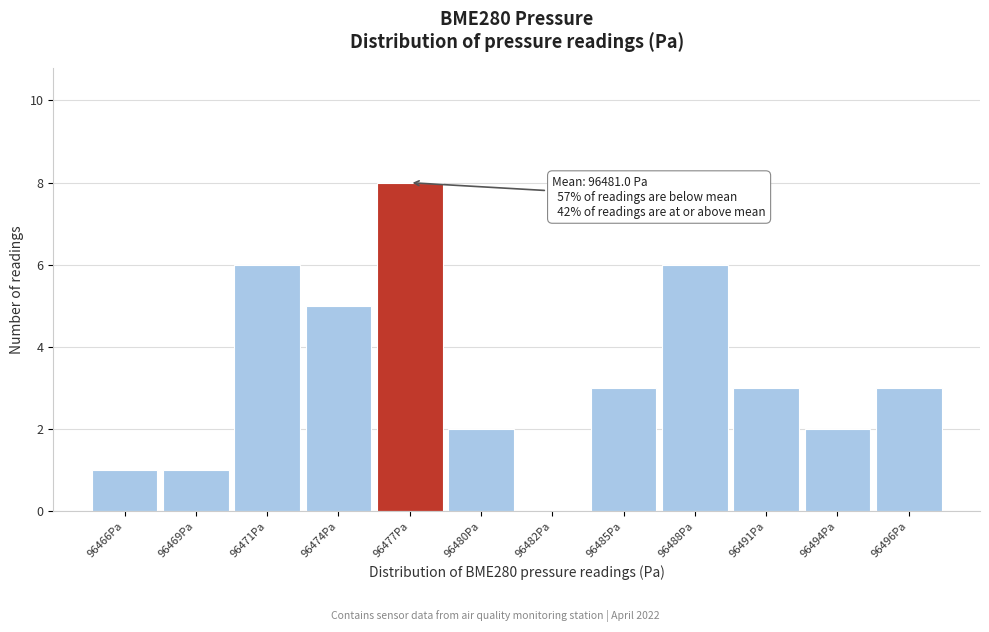

Reading left to right, extract all data points from this chart.

96466Pa=1	96469Pa=1	96471Pa=6	96474Pa=5	96477Pa=8	96480Pa=2	96482Pa=0	96485Pa=3	96488Pa=6	96491Pa=3	96494Pa=2	96496Pa=3